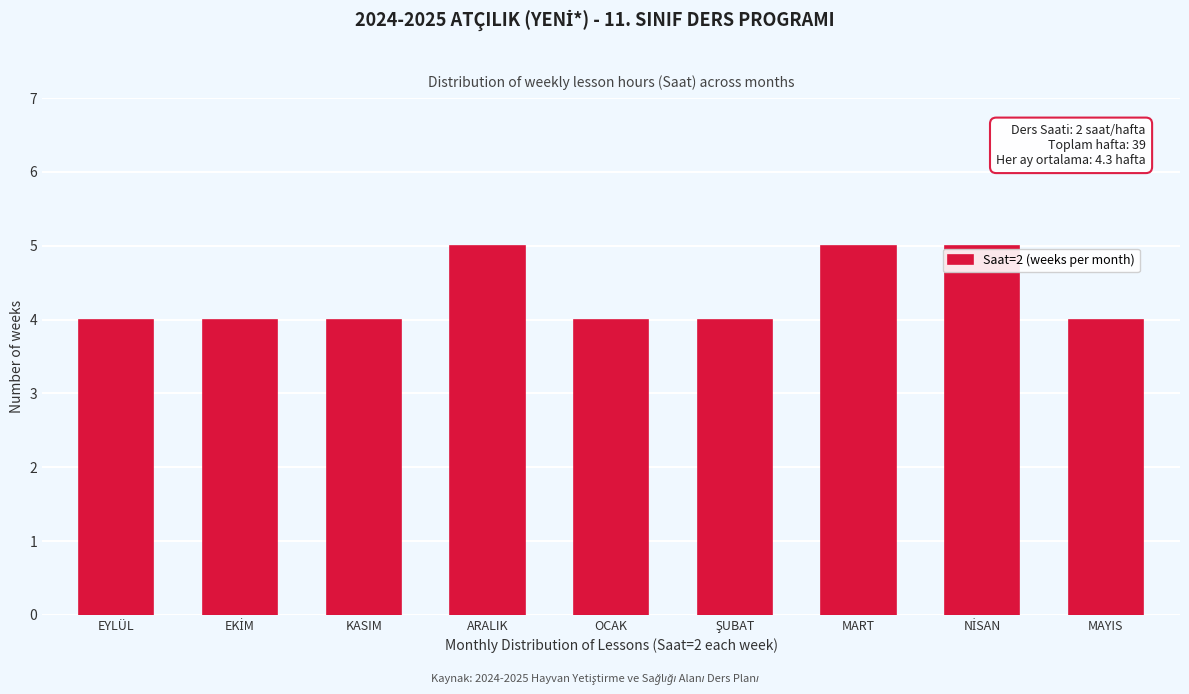

Reading left to right, what are all the values shown in this chart?

4	4	4	5	4	4	5	5	4